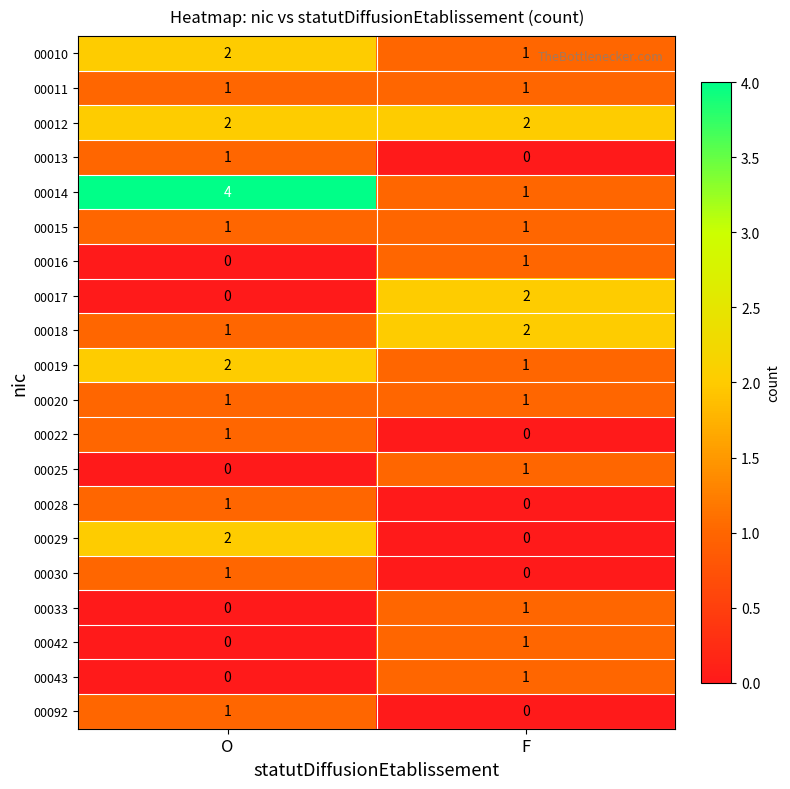

Which series has the largest range (max minus min)?

00014